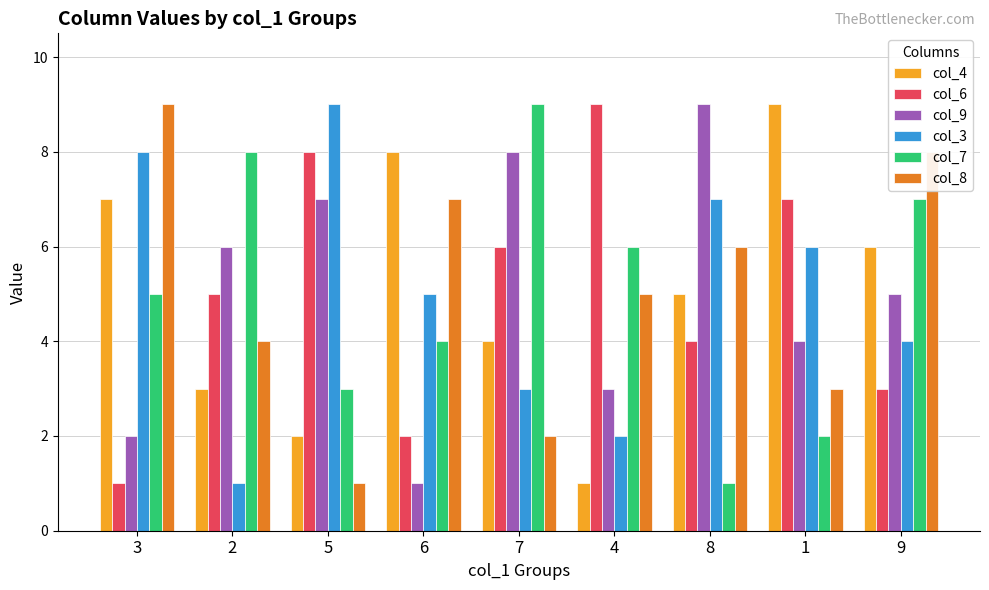

What is the maximum value shown in the chart?

9